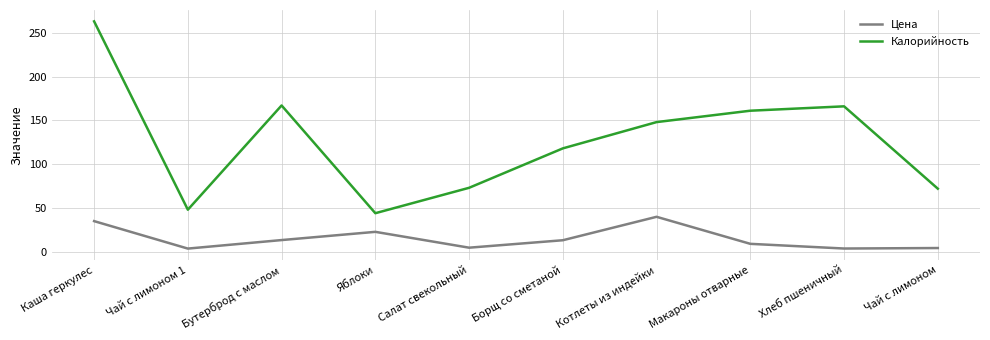

What is the total value across all series at Каша геркулес?

298.0